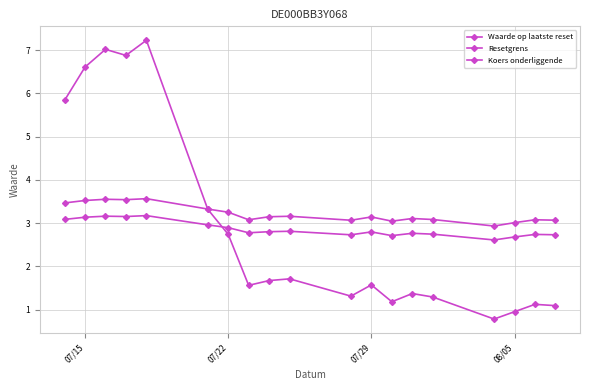

How many categories are shown in the chart?

19